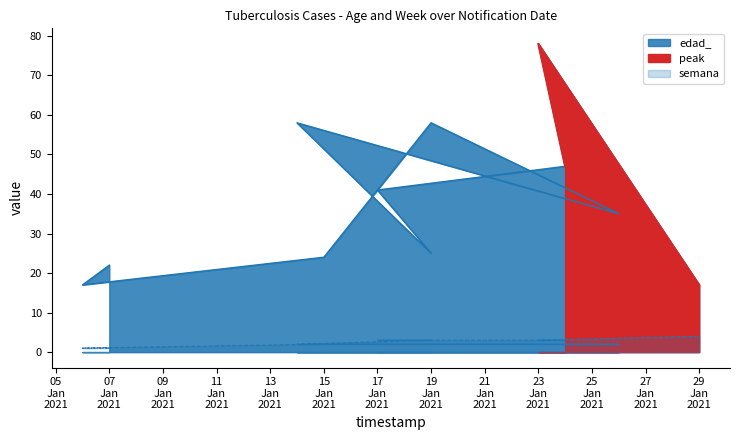

What is the spread (max minus min) of values at 15 Jan 2021?

22